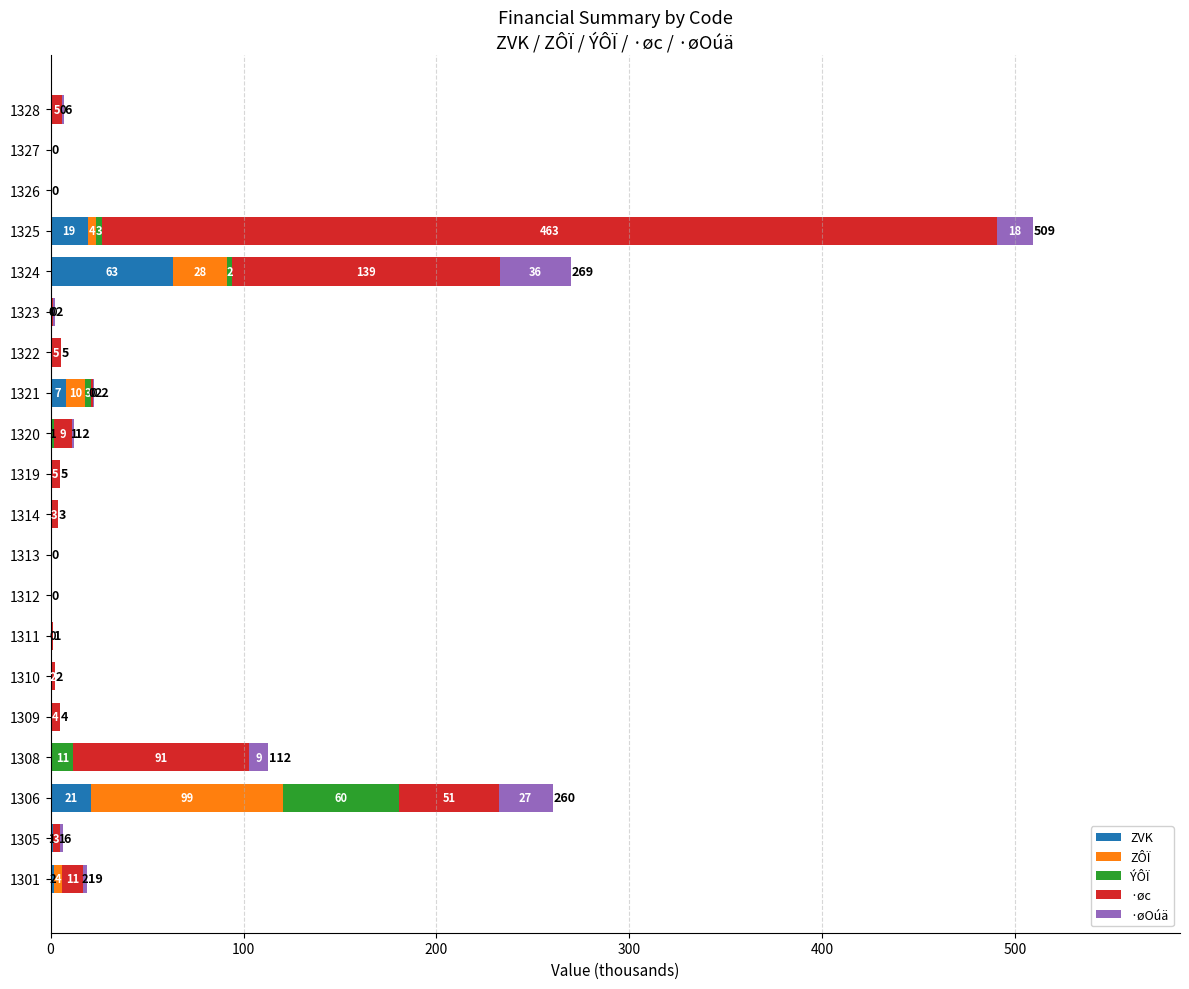

Count the number of data series in this chart.

5